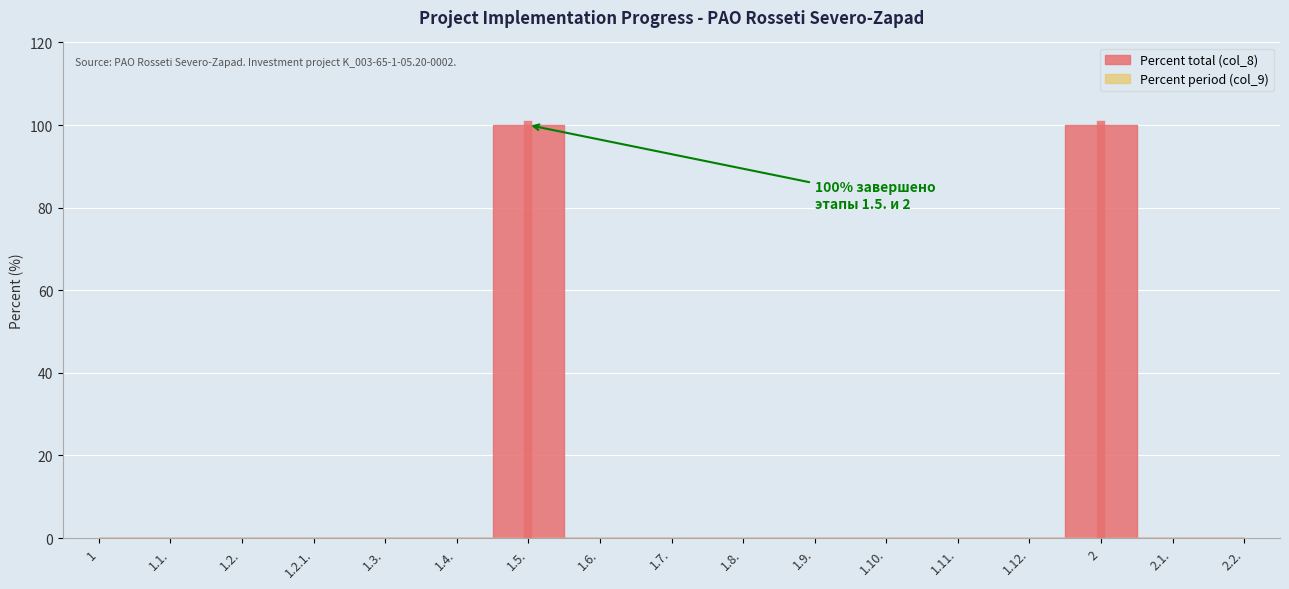

The value of Percent total (col_8) at 1.2. is -53. True or false?

False